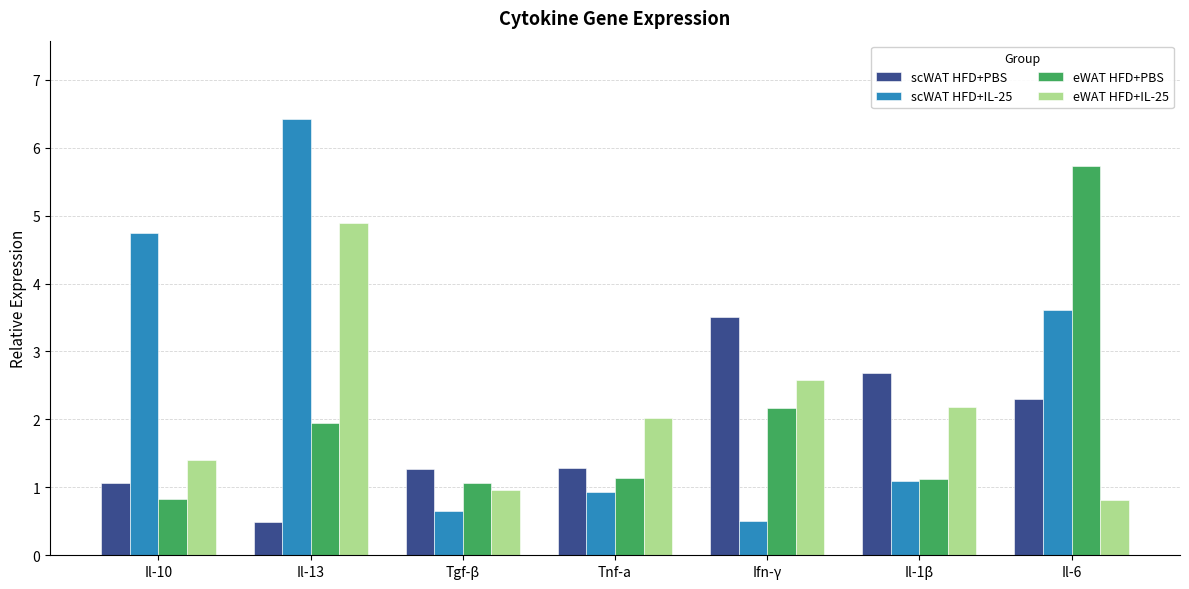

Reading left to right, extract all data points from this chart.

scWAT HFD+PBS: Il-10=1.1	Il-13=0.5	Tgf-β=1.3	Tnf-a=1.3	Ifn-γ=3.5	Il-1β=2.7	Il-6=2.3
scWAT HFD+IL-25: Il-10=4.7	Il-13=6.4	Tgf-β=0.7	Tnf-a=0.9	Ifn-γ=0.5	Il-1β=1.1	Il-6=3.6
eWAT HFD+PBS: Il-10=0.8	Il-13=1.9	Tgf-β=1.1	Tnf-a=1.1	Ifn-γ=2.2	Il-1β=1.1	Il-6=5.7
eWAT HFD+IL-25: Il-10=1.4	Il-13=4.9	Tgf-β=1.0	Tnf-a=2.0	Ifn-γ=2.6	Il-1β=2.2	Il-6=0.8